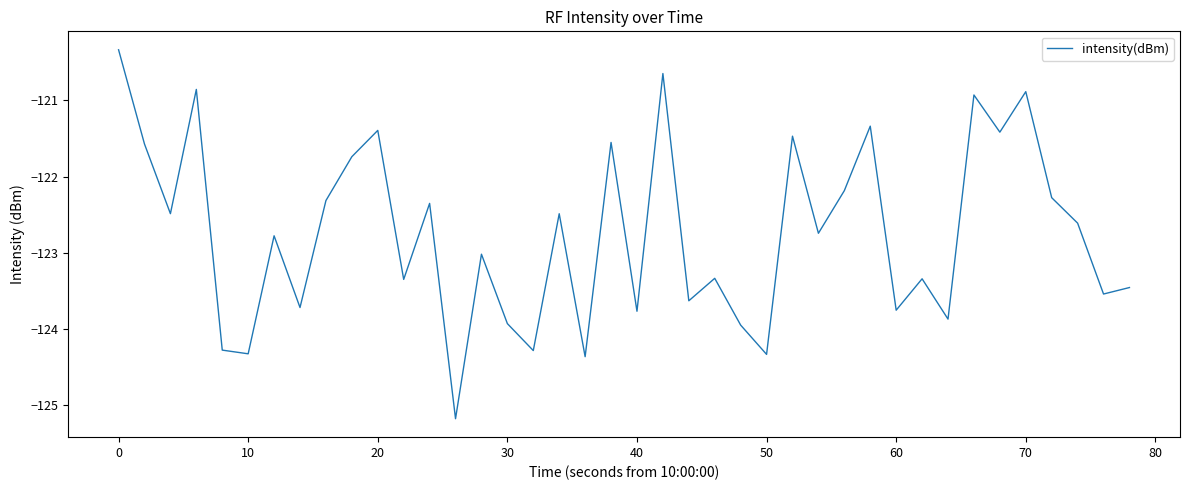

What is the difference between the maximum and minimum values?

4.9